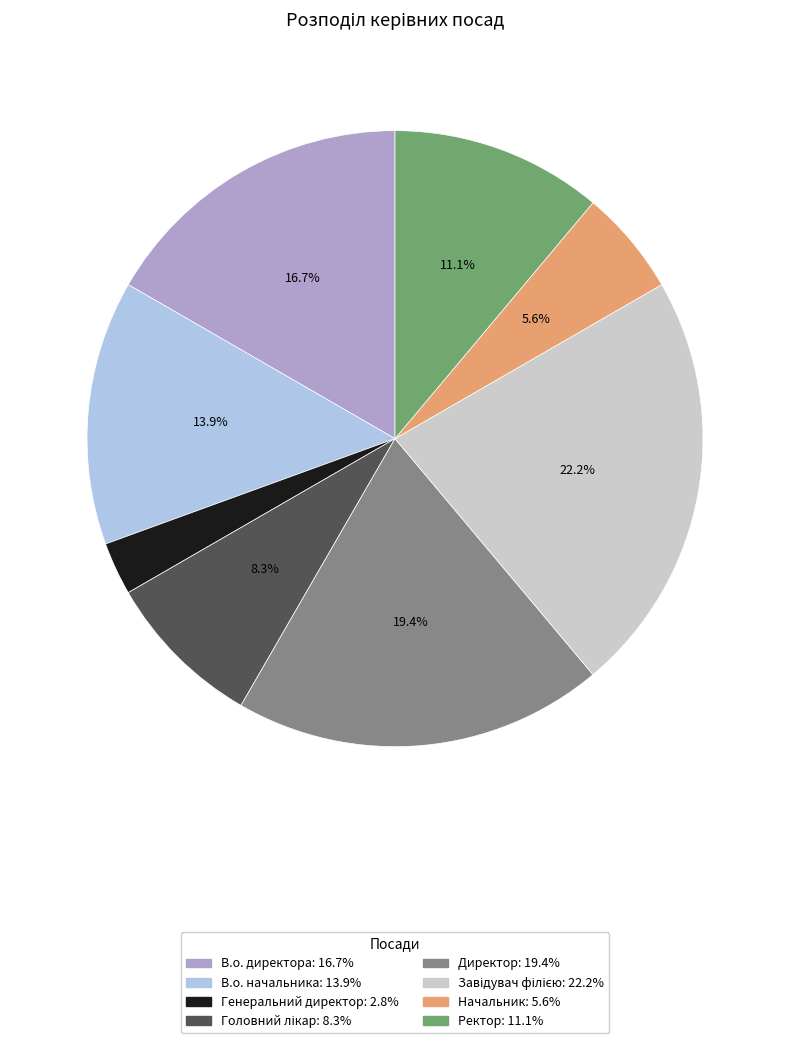

The В.о. директора slice represents 2% of the pie. True or false?

False